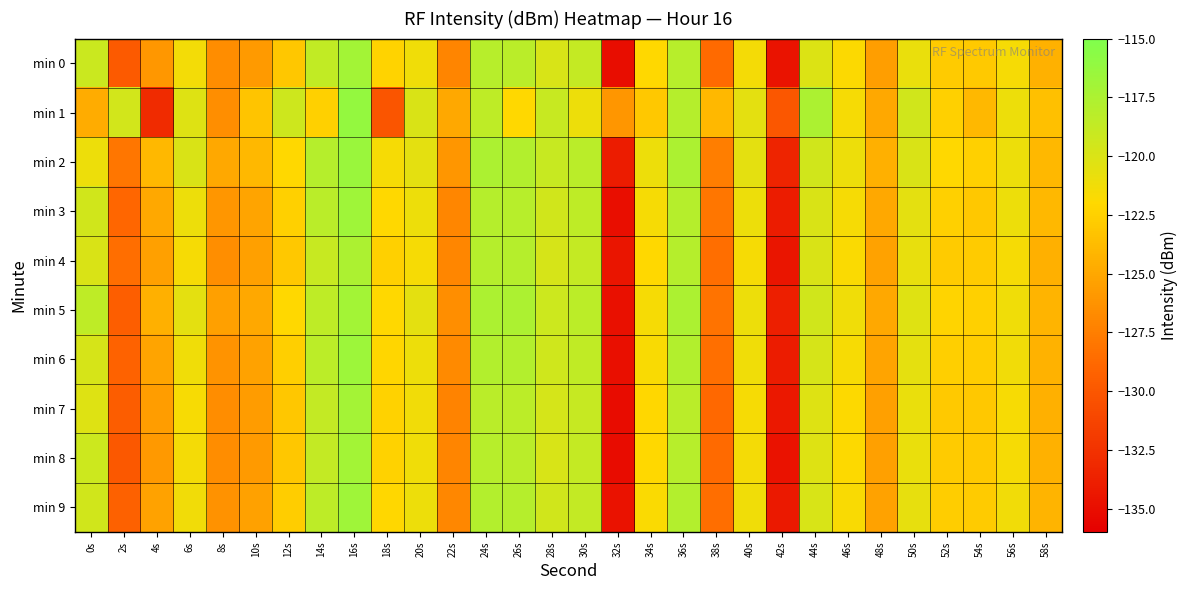

Which series has the largest total across all categories?

min 2